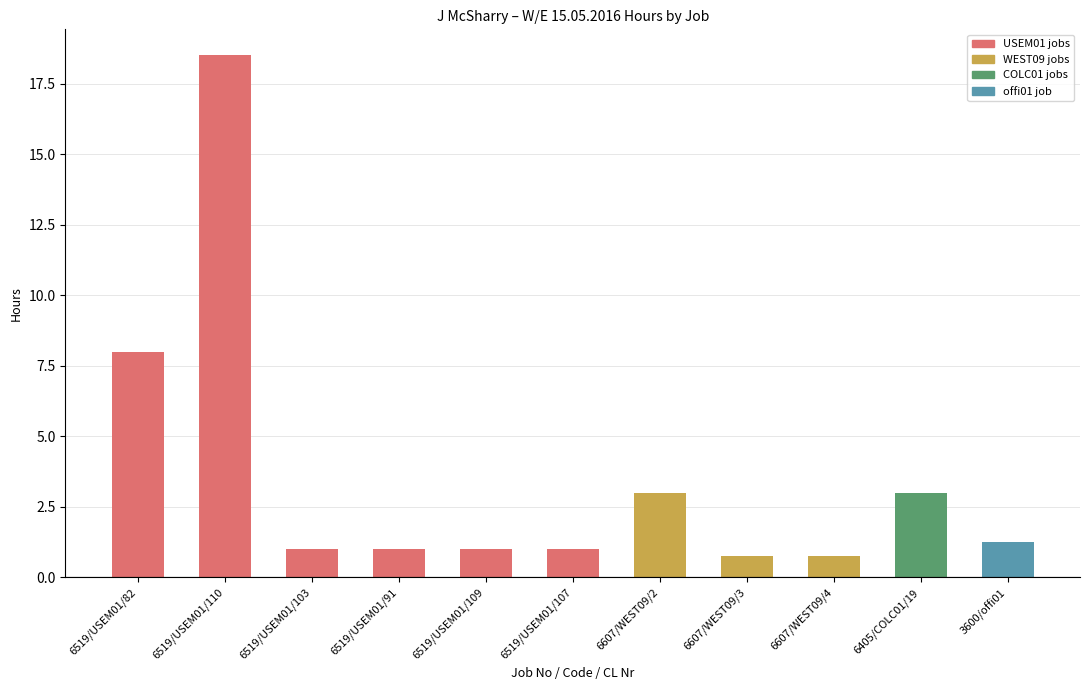

At which label is the value closest to 9?

6519/USEM01/82